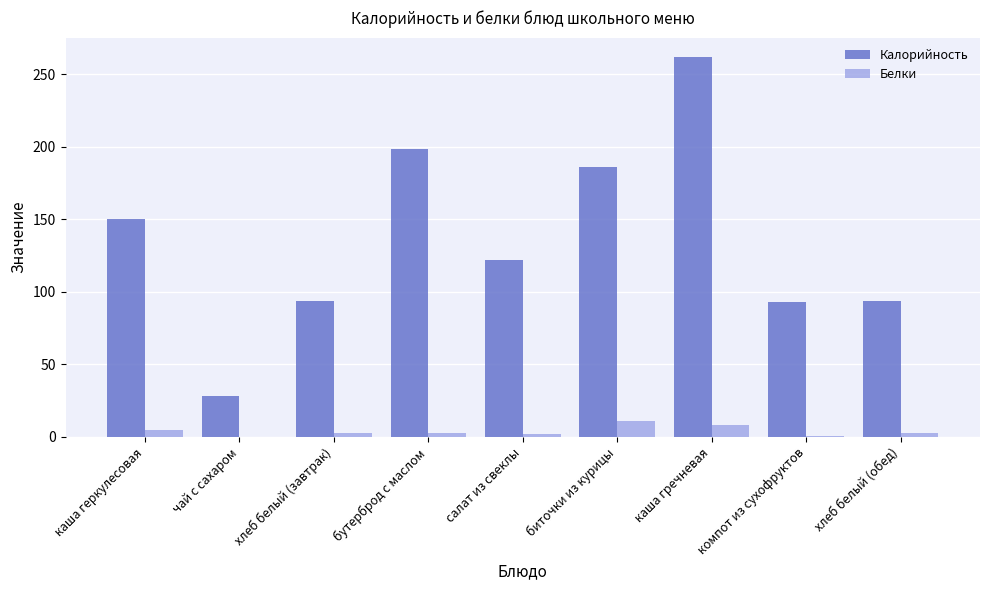

At which category does the chart reach its peak across all series?

каша гречневая